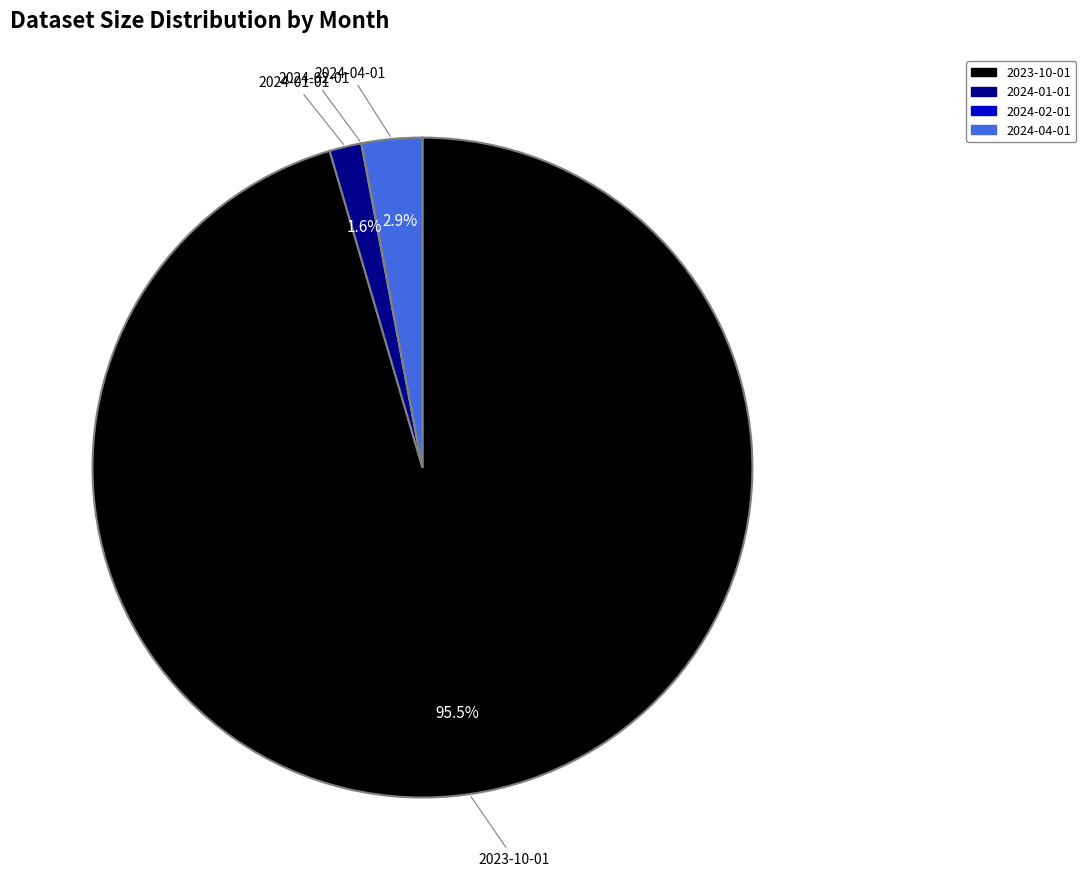

To the nearest percent, what is the average slice percentage?

25%